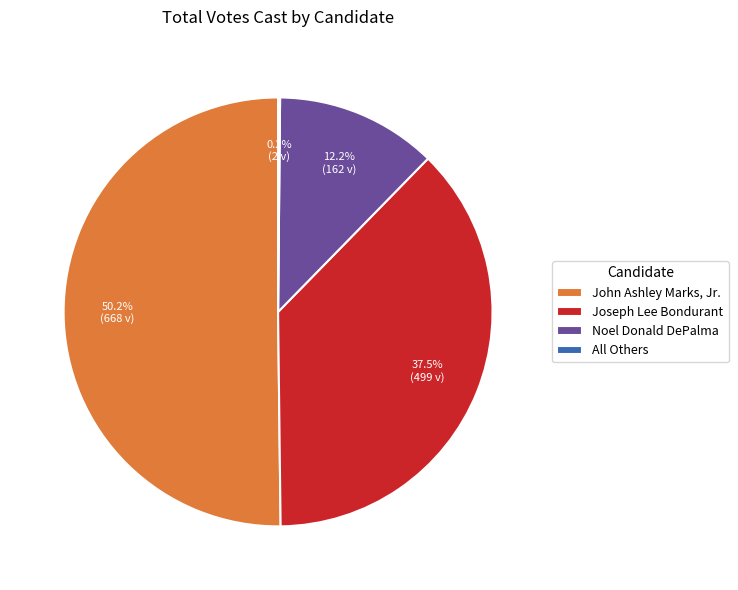

Which has a higher value, Noel Donald DePalma or Joseph Lee Bondurant?

Joseph Lee Bondurant